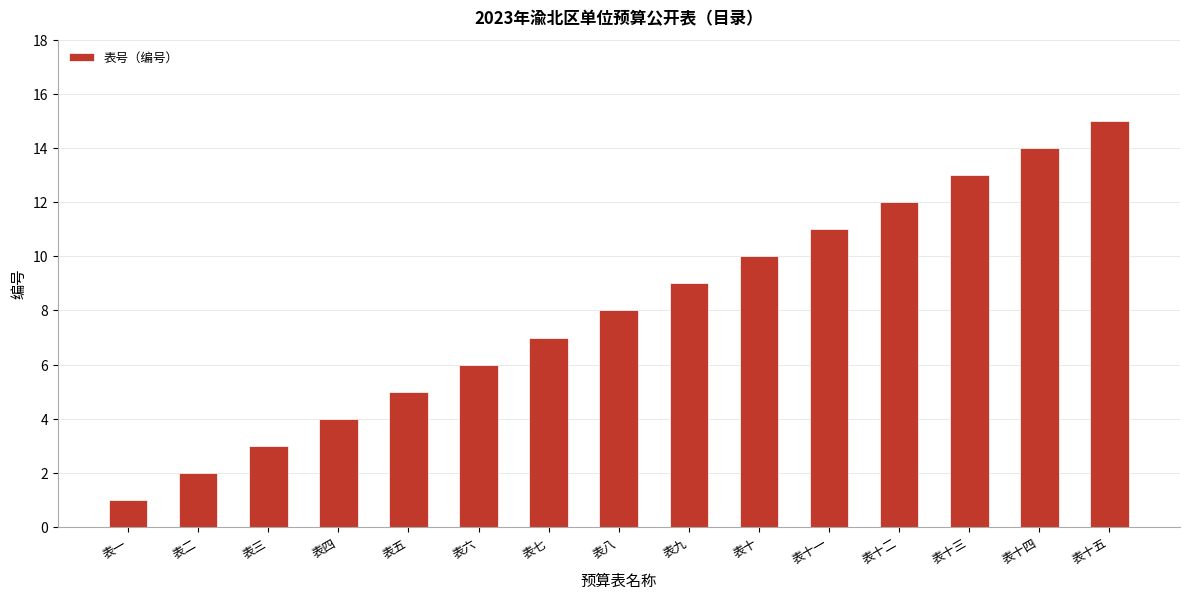

What is the value of the 4th bar from the left?

4